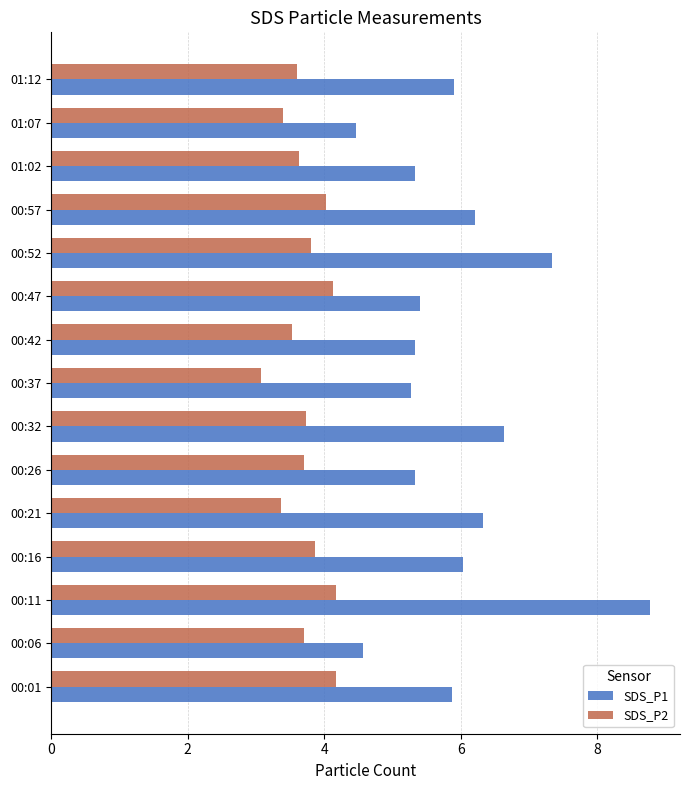

Read the SDS_P2 value at 00:52.

3.8